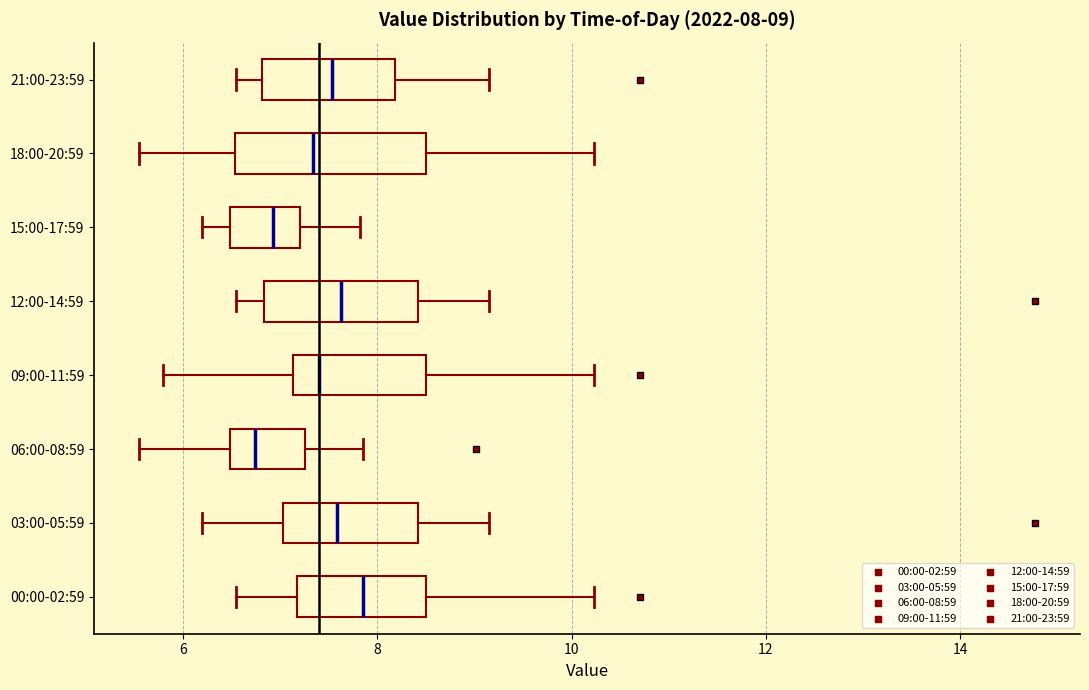

Which box's median line is the furthest to the right?

00:00-02:59